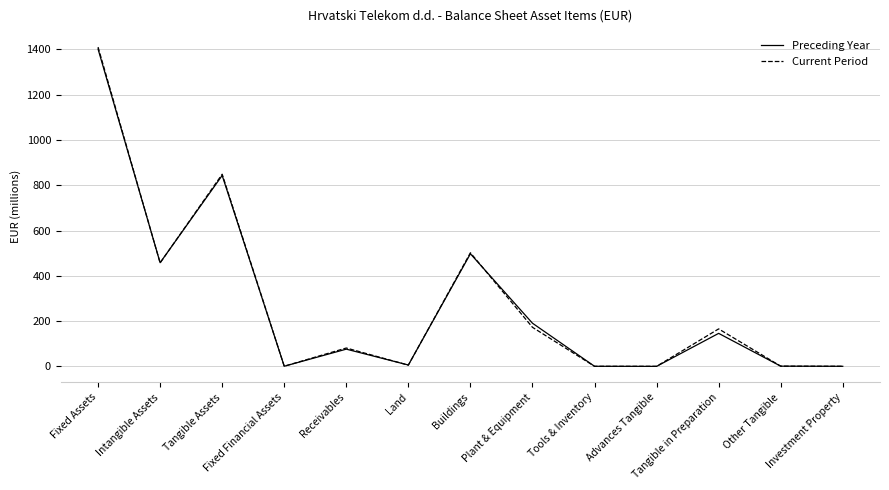

Where is Current Period nearest to the value 705?

Tangible Assets